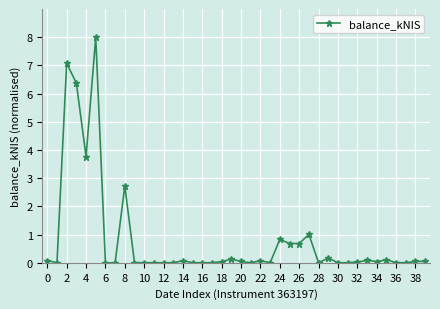

What is the sum of all values?

32.1